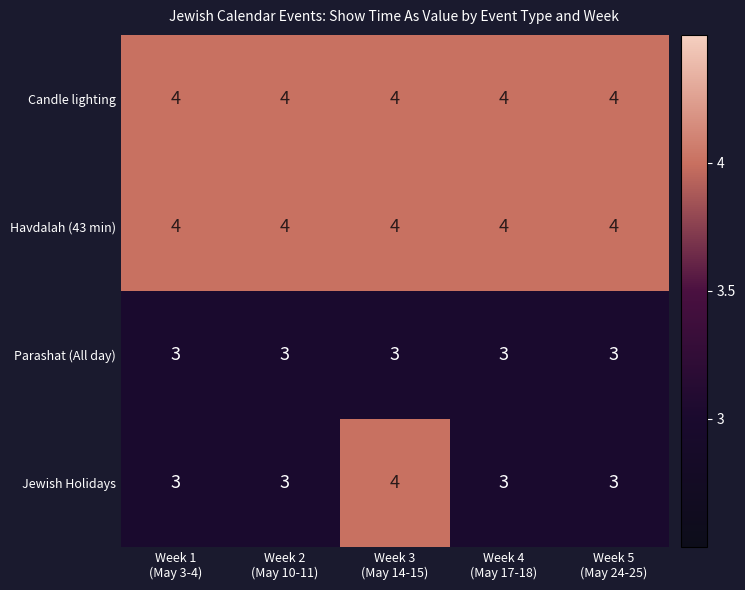

Reading right to left, extract all data points from this chart.

Candle lighting: 4	4	4	4	4
Havdalah (43 min): 4	4	4	4	4
Parashat (All day): 3	3	3	3	3
Jewish Holidays: 3	3	4	3	3